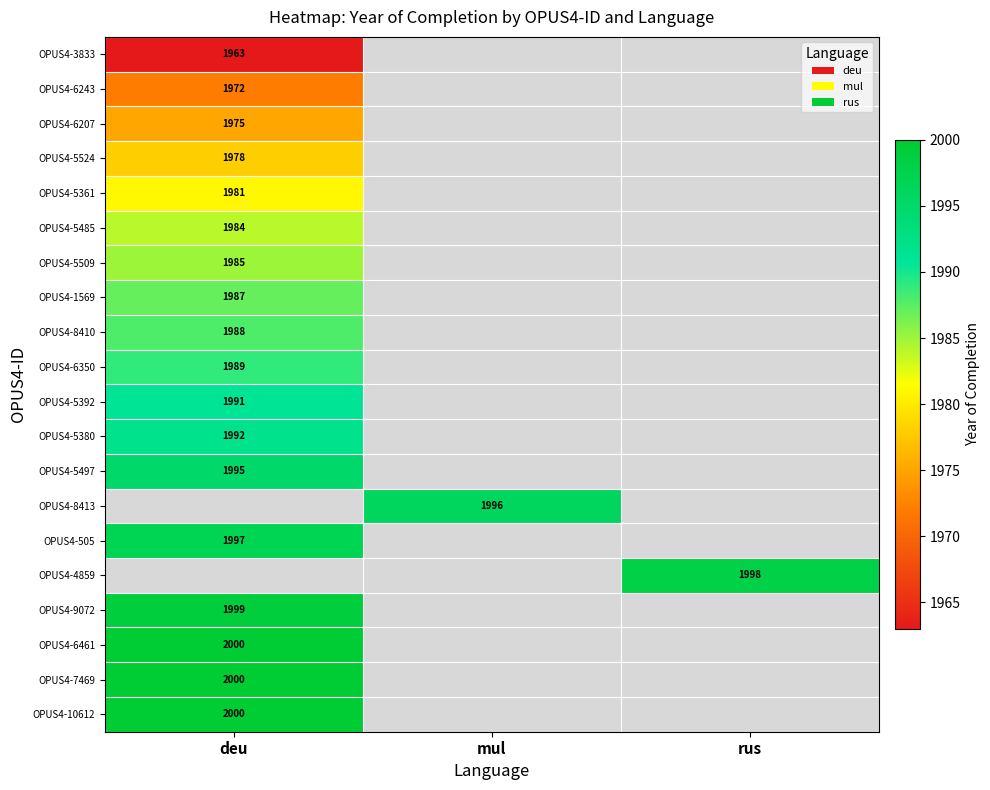

Is it true that OPUS4-5509 equals 1985 at deu?

True